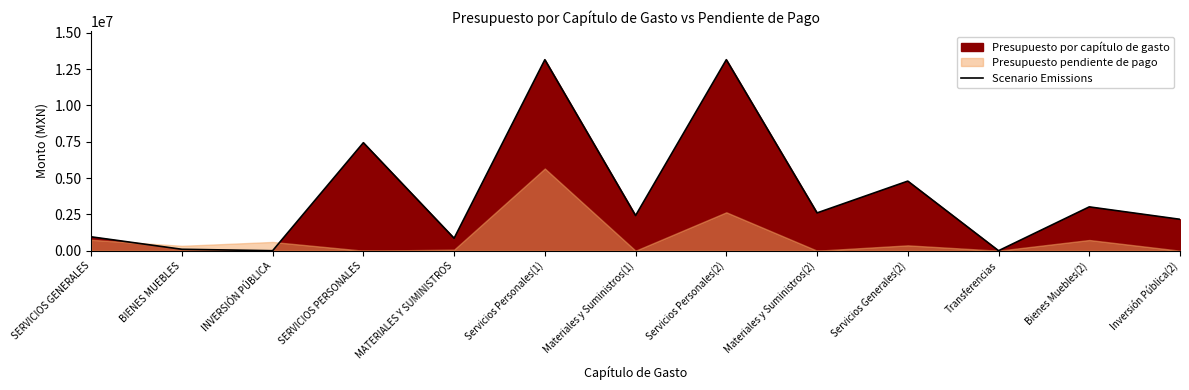

What is the sum of the values at Bienes Muebles(2) and BIENES MUEBLES?

3114953.0